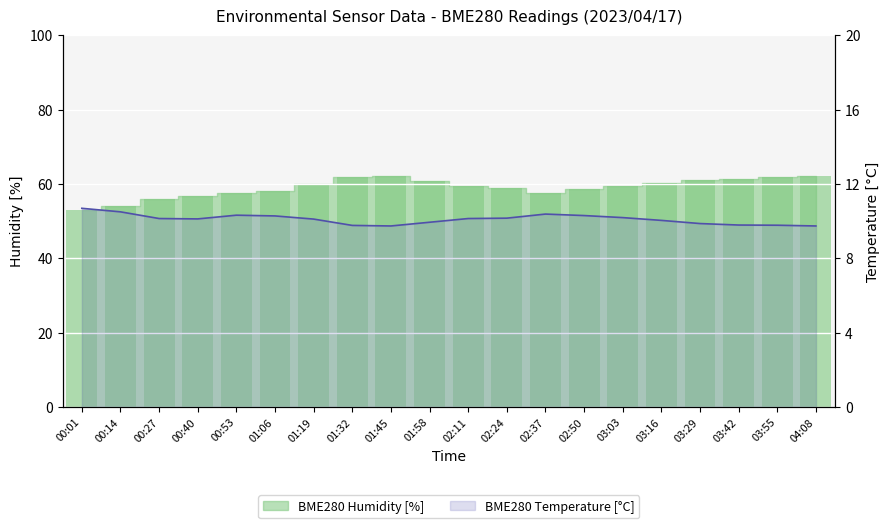

Rank the series by their maximum value, from lowest to highest.

BME280_temperature, BME280_humidity